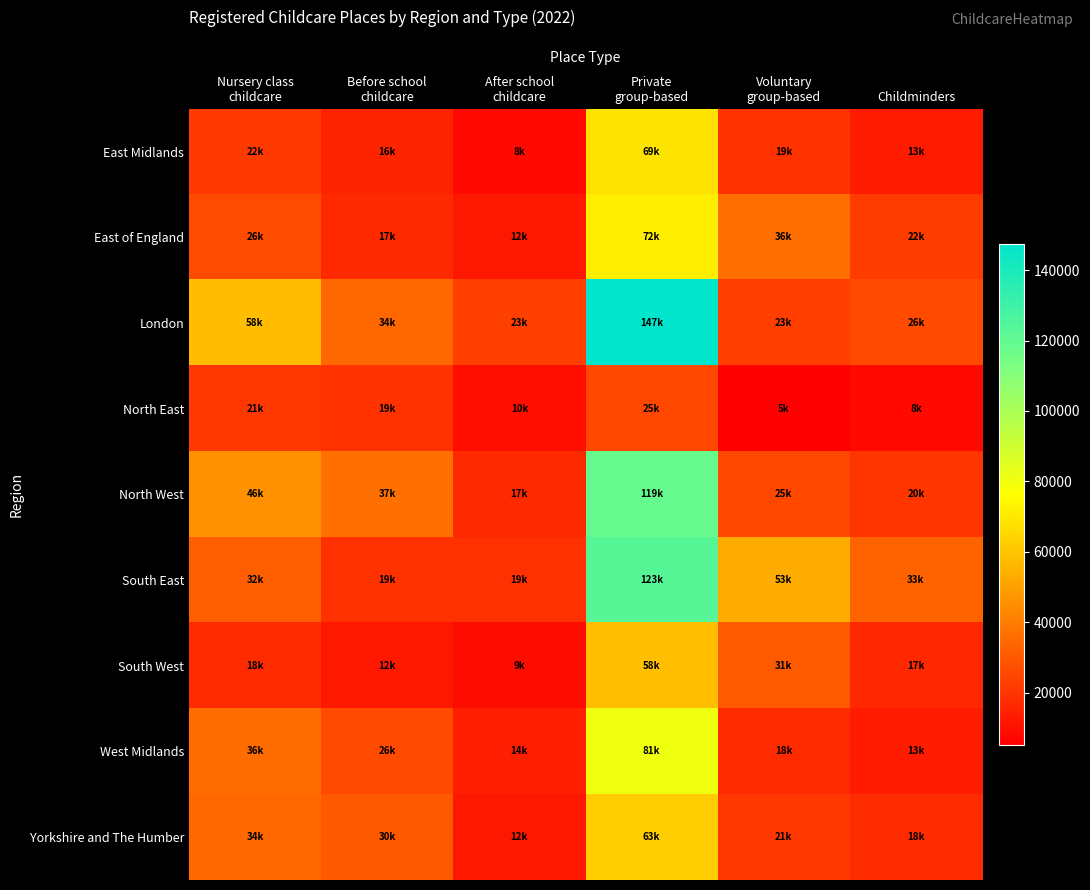

Rank the series by their maximum value, from lowest to highest.

North East, South West, Yorkshire and The Humber, East Midlands, East of England, West Midlands, North West, South East, London